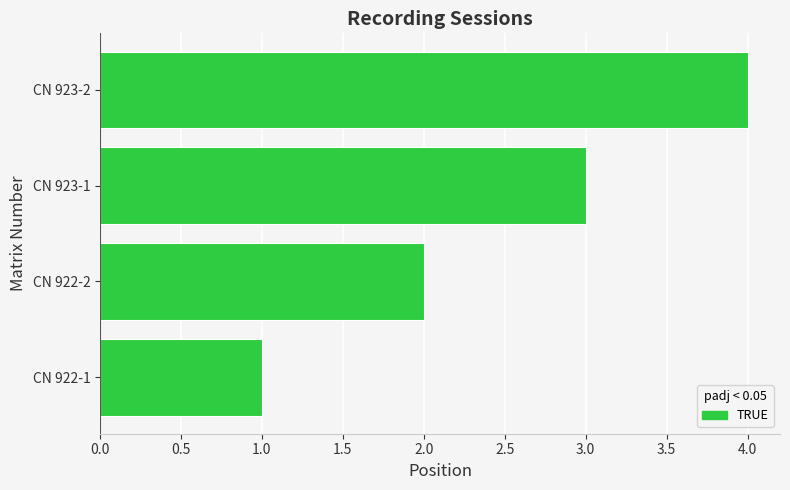

Between CN 923-1 and CN 922-2, which is larger?

CN 923-1